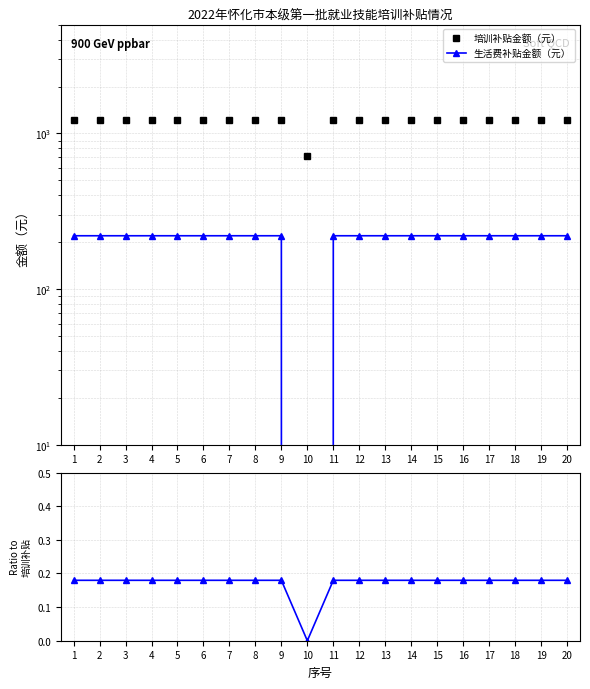

True or false: 培训补贴金额（元） and Ratio to 培训补贴 cross at least once.

False